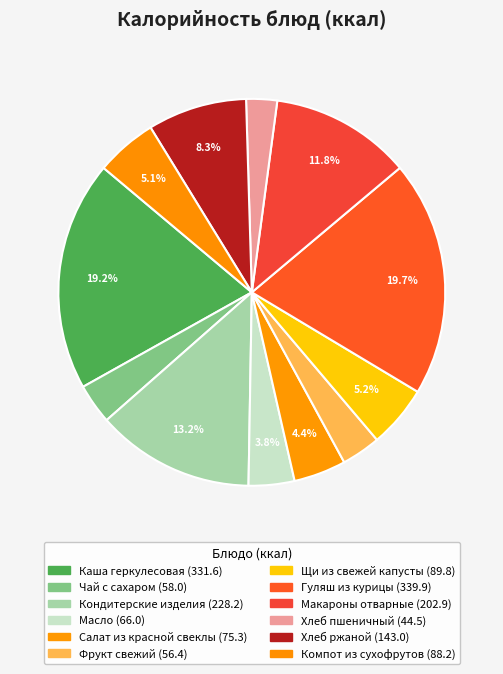

What is the ratio of the value at Хлеб пшеничный to the value at Каша геркулесовая?

0.1